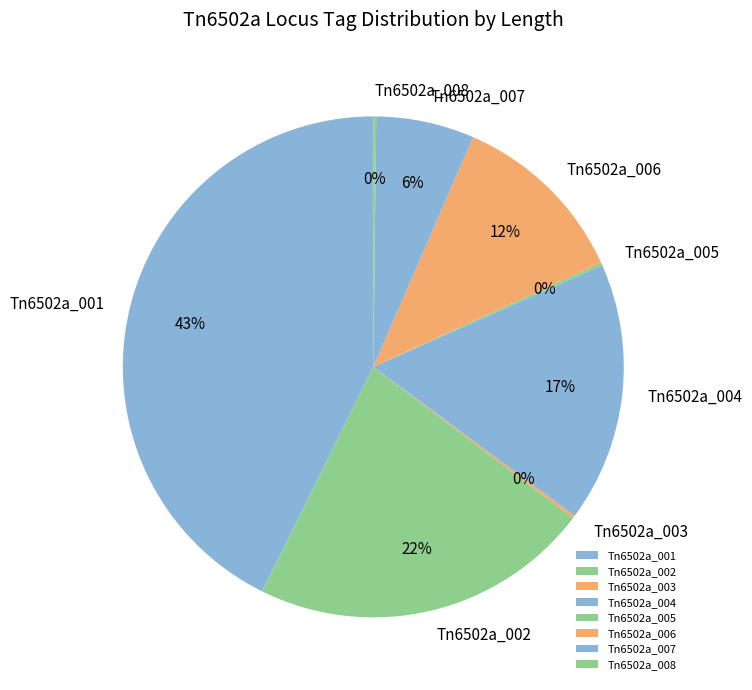

To the nearest percent, what is the difference between the largest and smallest slice percentages?

43%